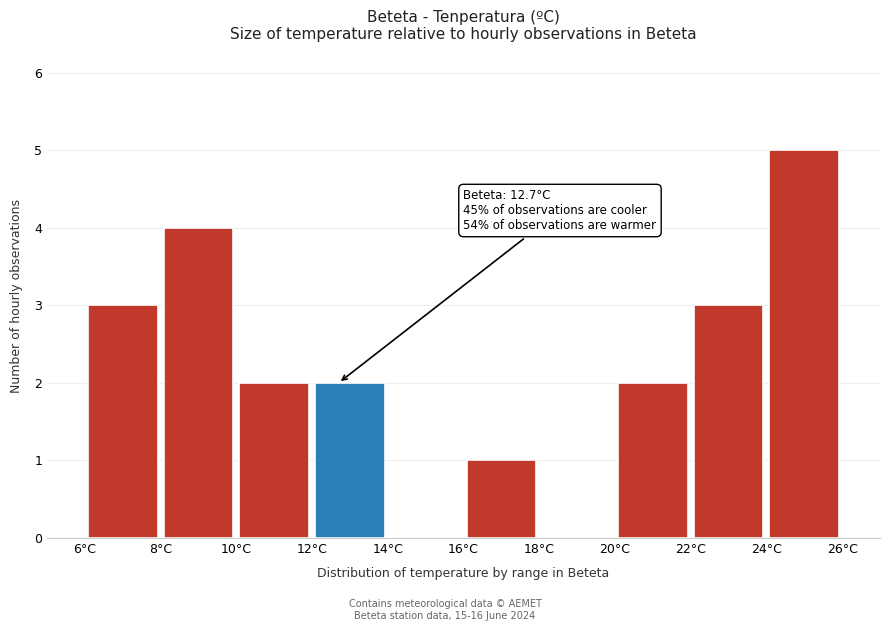

Over which range of the x-axis is the bar tallest?

24 to 26